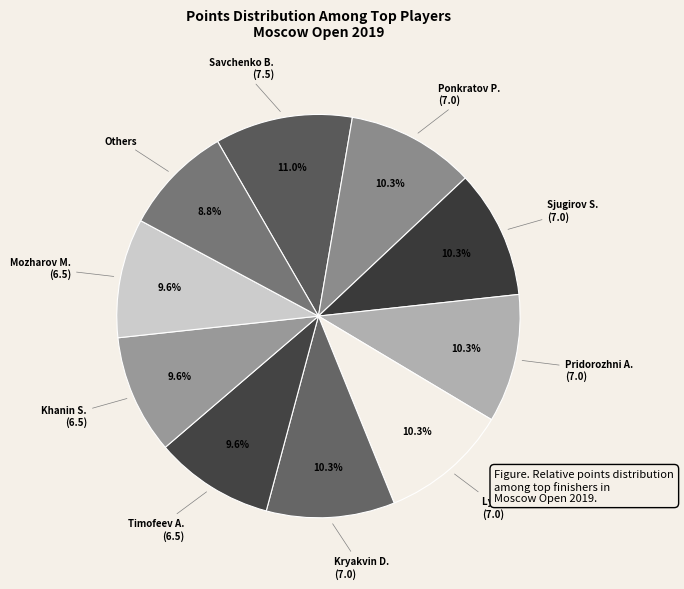

Does any single category account for the majority?

No